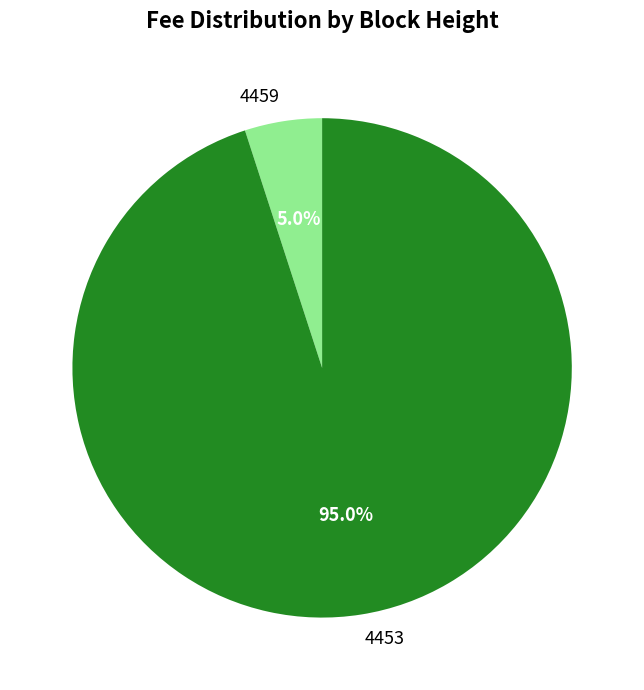

Combined, do 4453 and 4459 account for over 50%?

Yes